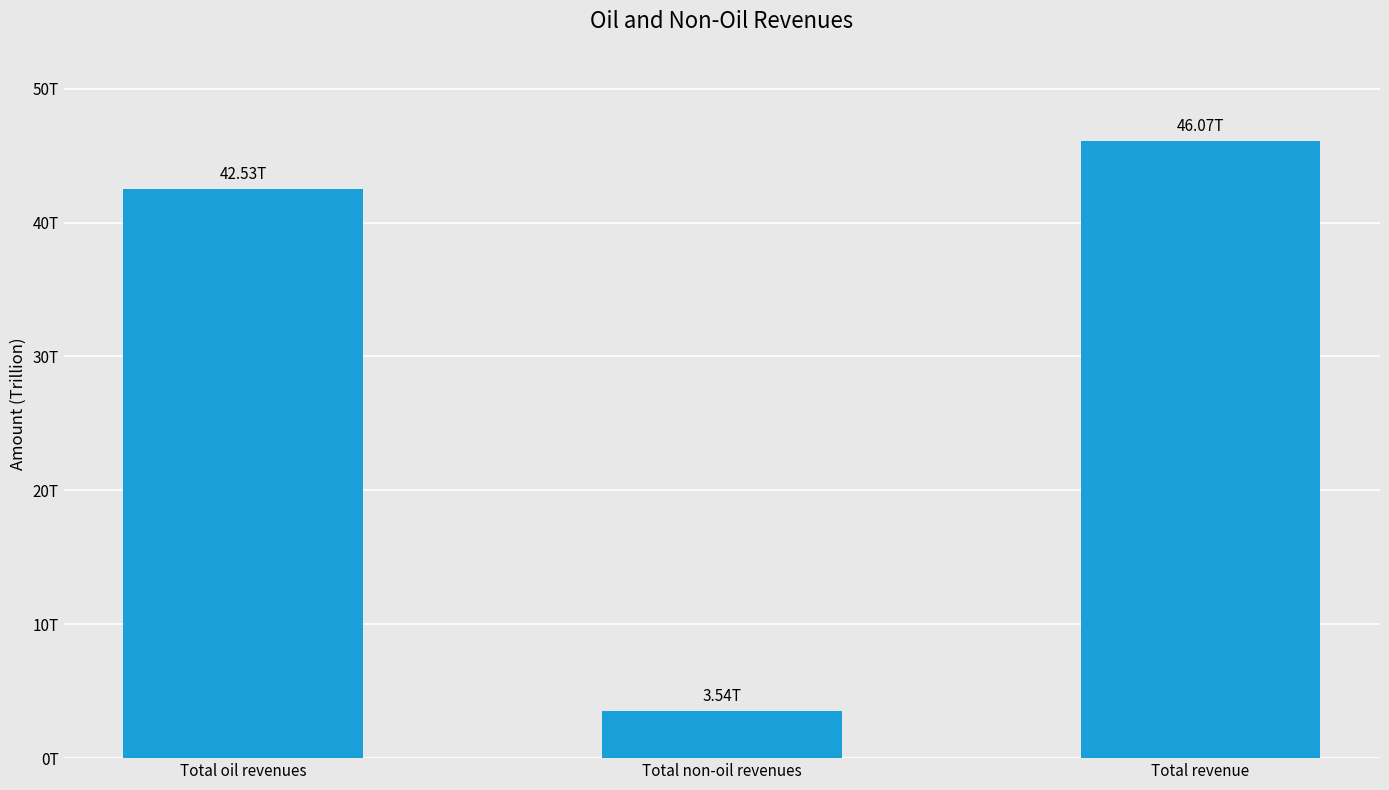

What is the difference between the maximum and minimum values?

42526232233092.1